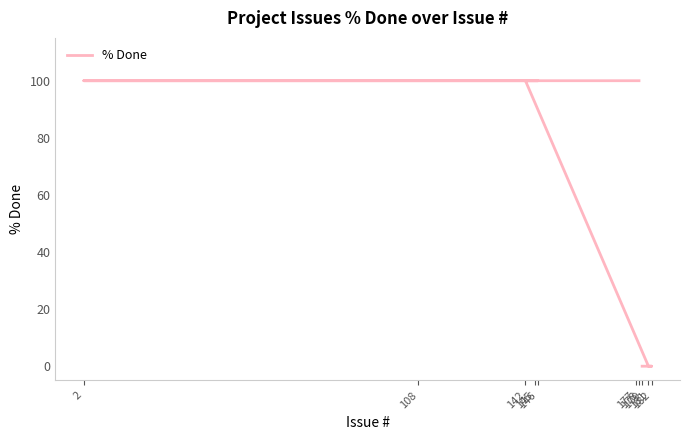

Between 146 and 177, which is larger?

146